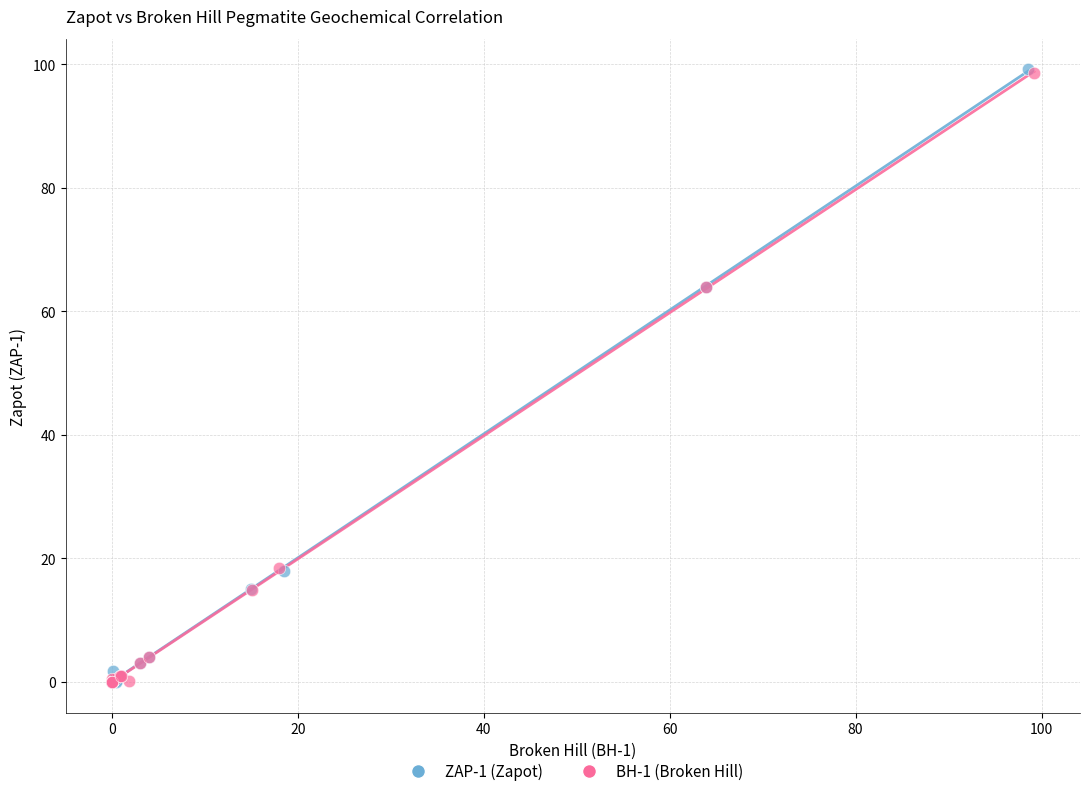

Which series has the widest spread of Y values?

ZAP-1 (Zapot)